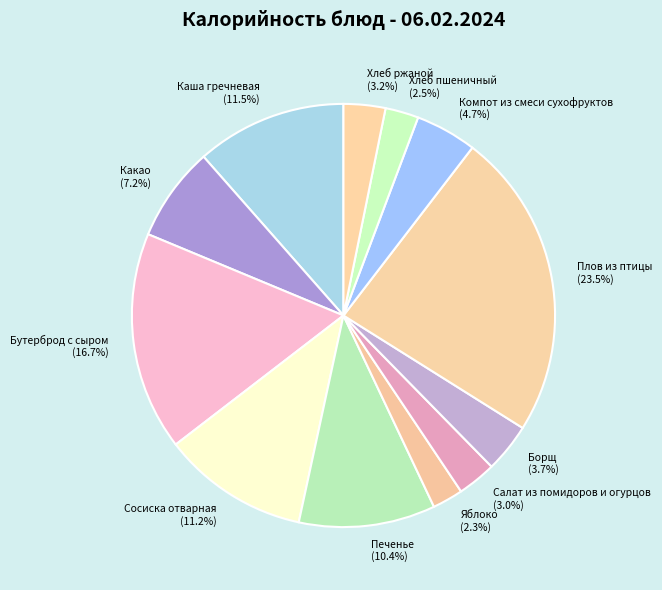

Approximately how many times larger is the value at Хлеб ржаной compared to Каша гречневая?

0.3